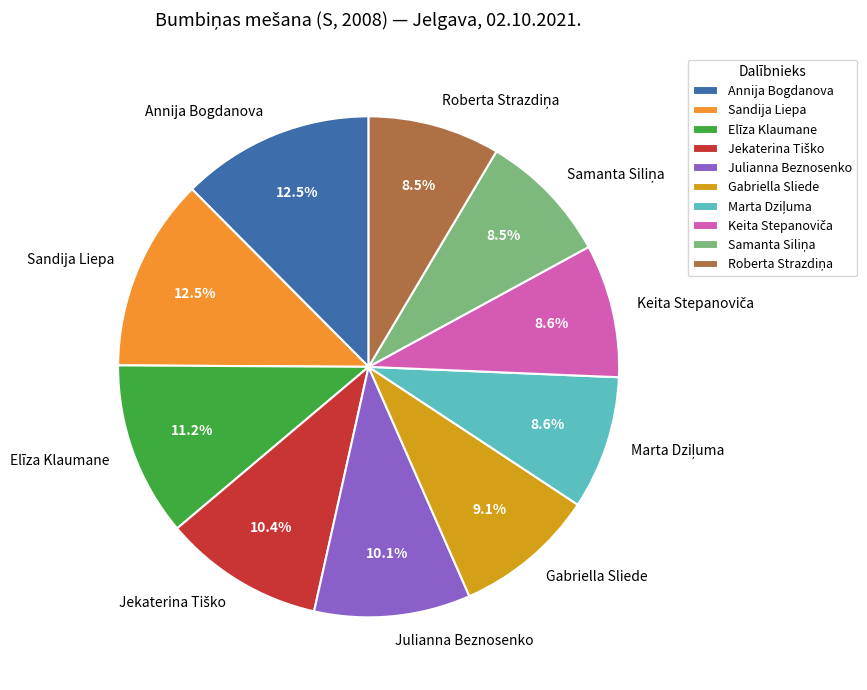

How many slices are in this pie chart?

10